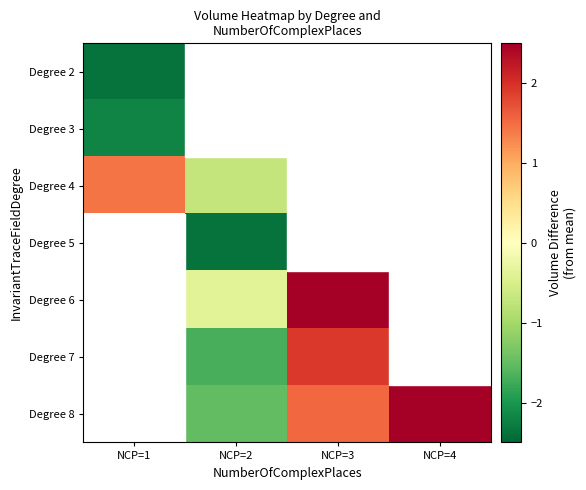

Where is Degree 2 nearest to the value -2?

NCP=1